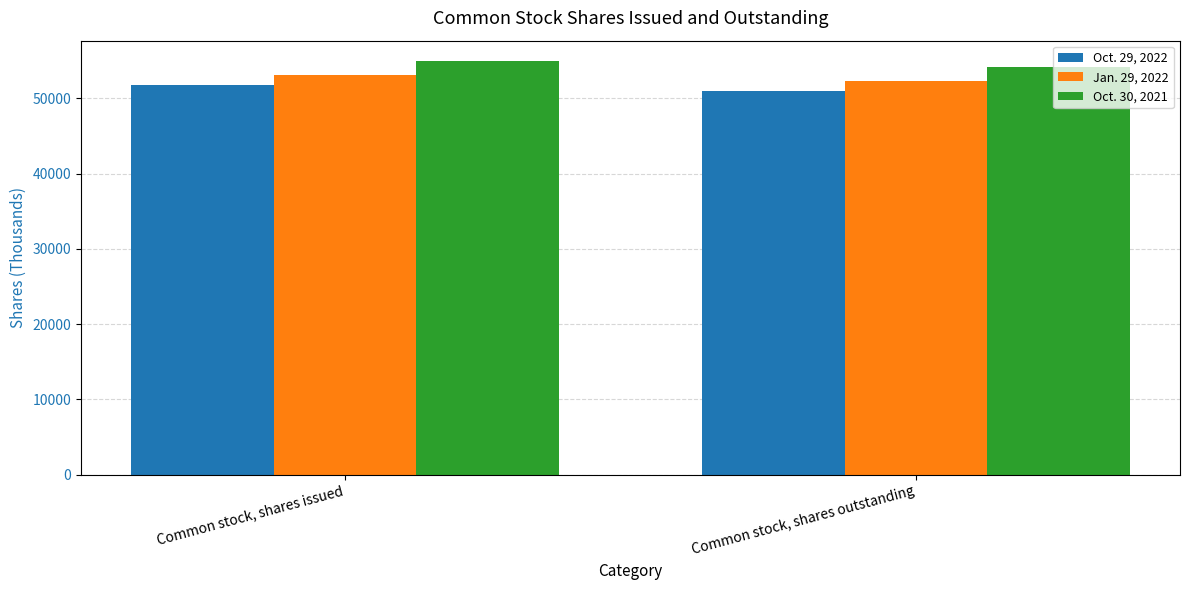

How many Oct. 30, 2021 values are between 54170 and 54907?

2